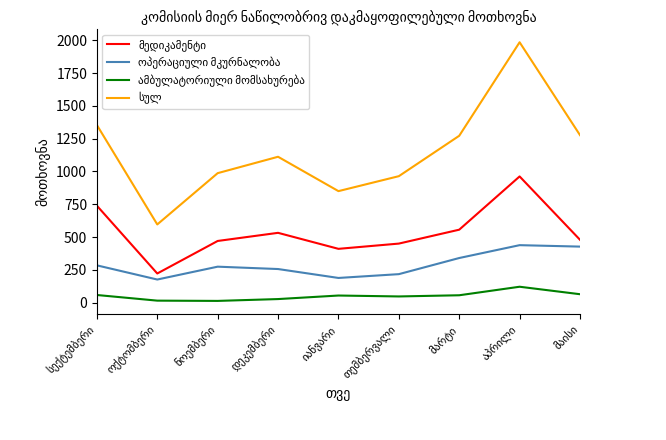

What is the sum of the მედიკამენტი values at სექტემბერი and ნოემბერი?

1209